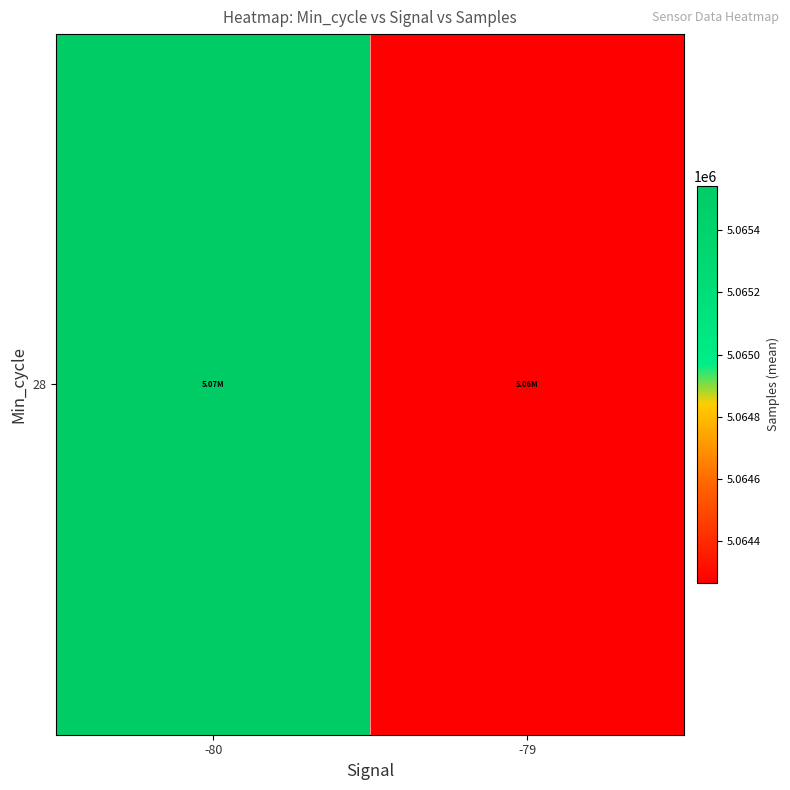

Reading left to right, transcribe all the data shown in this chart.

5065541.5	5064266.1